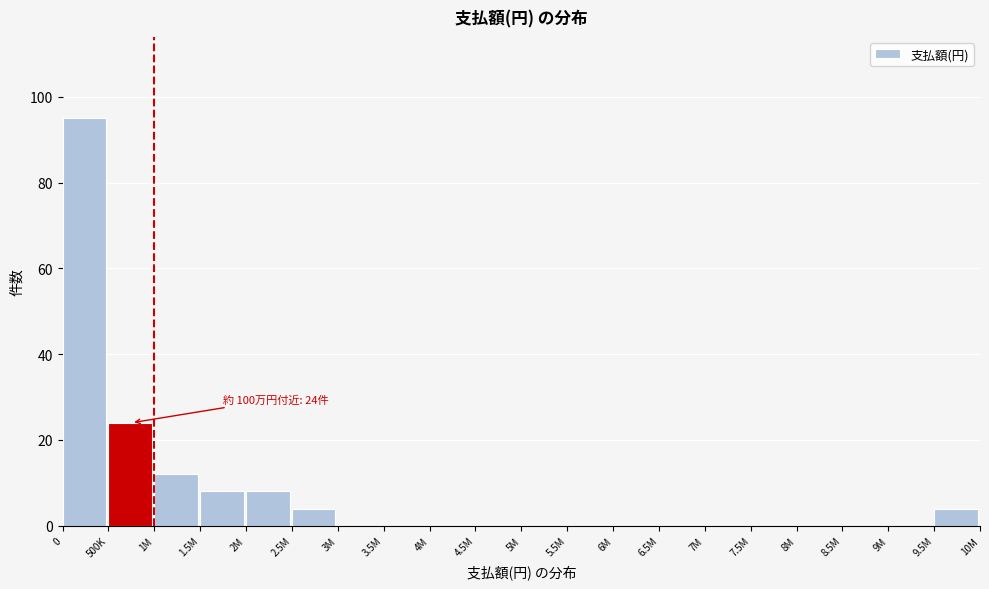

Reading left to right, transcribe all the data shown in this chart.

0=95	500K=24	1M=12	1.5M=8	2M=8	2.5M=4	3M=0	3.5M=0	4M=0	4.5M=0	5M=0	5.5M=0	6M=0	6.5M=0	7M=0	7.5M=0	8M=0	8.5M=0	9M=0	9.5M=4